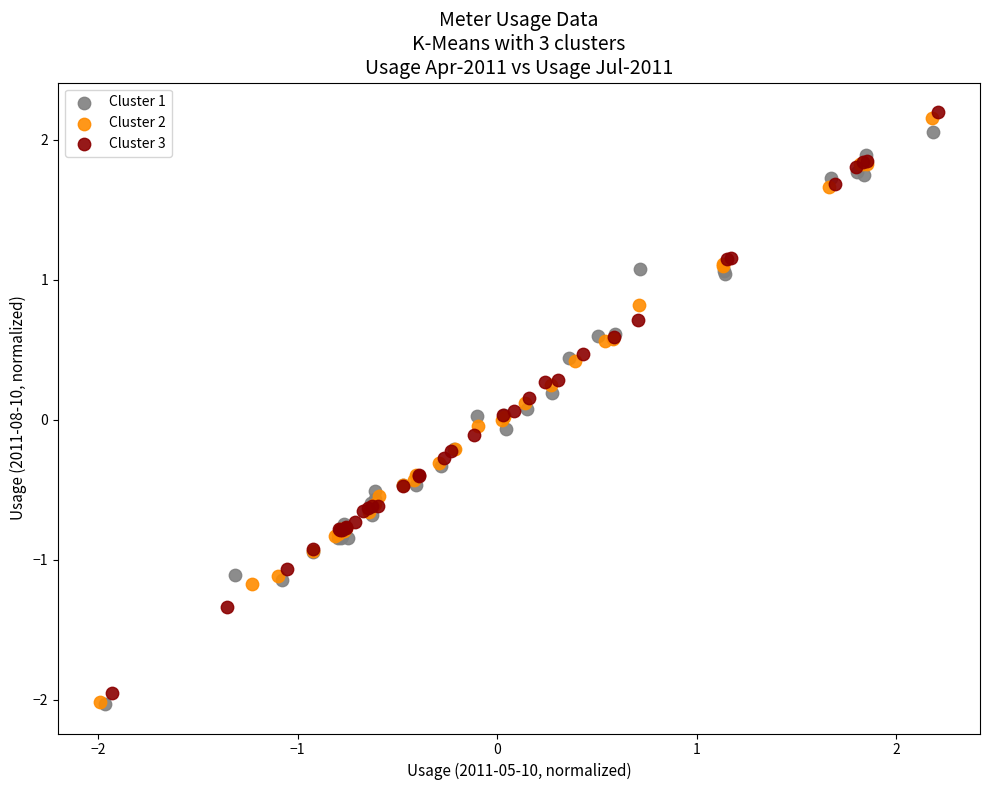

What are all the series names shown in the legend?

Cluster 1, Cluster 2, Cluster 3